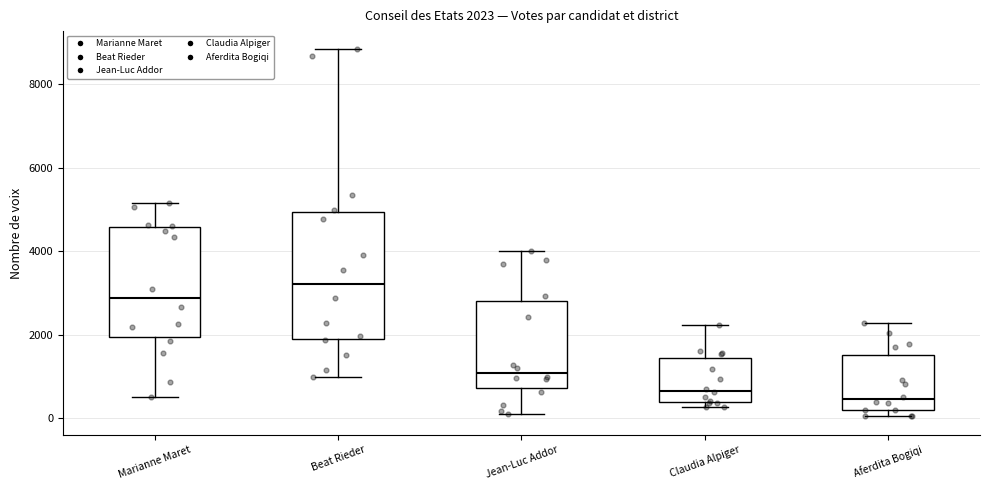

Which box has the lowest median line?

Aferdita Bogiqi